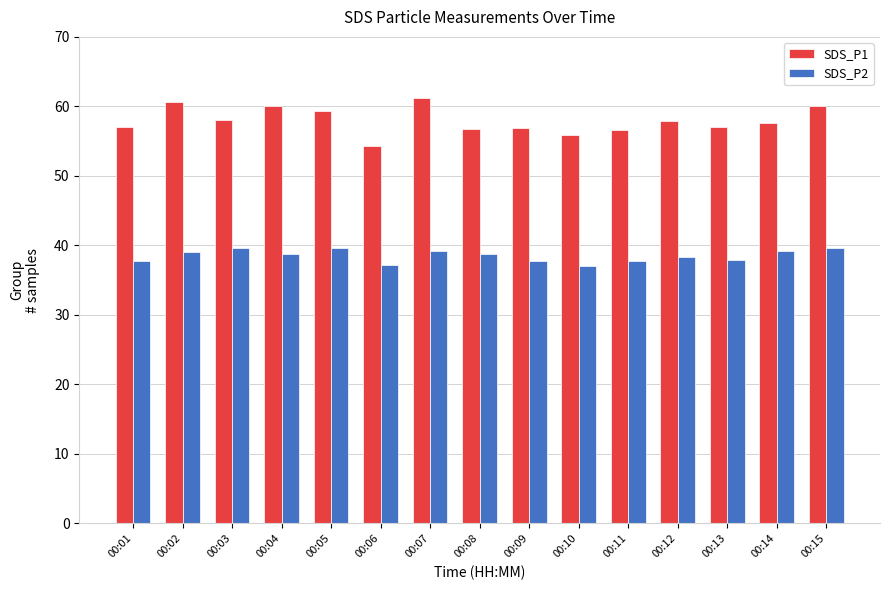

What is the smallest value displayed?

37.1